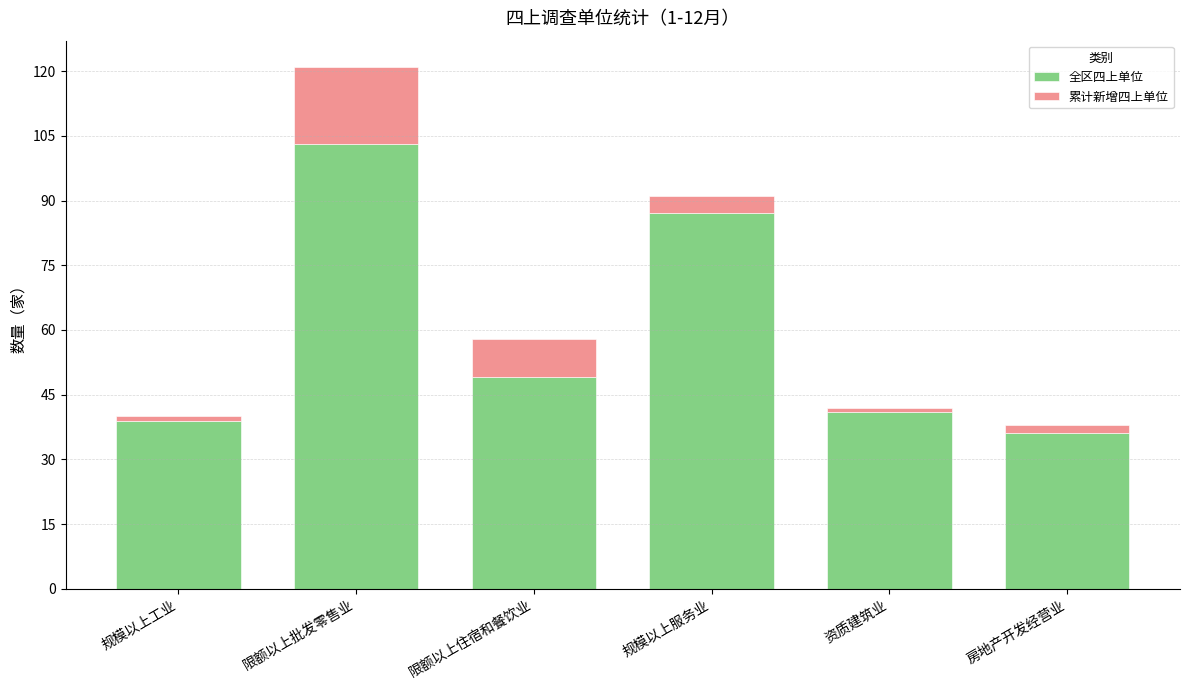

What is the sum of all 全区四上单位 values?

355